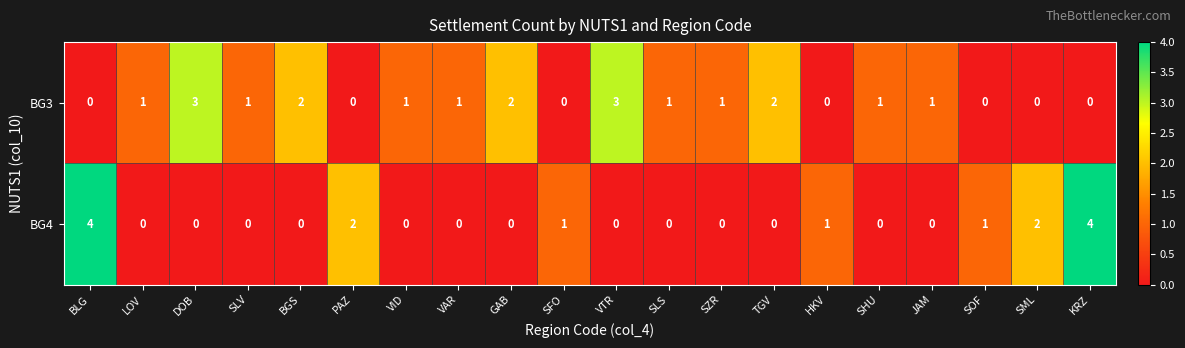

Which series changed the most between SHU and SML?

BG4